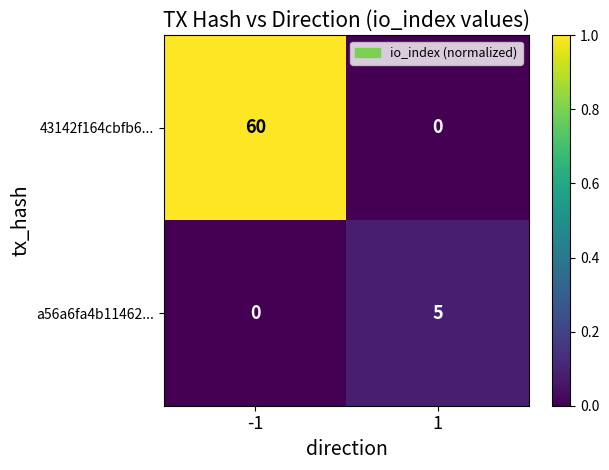

At 1, list the series in order from smallest to largest.

43142f164cbfb6..., a56a6fa4b11462...